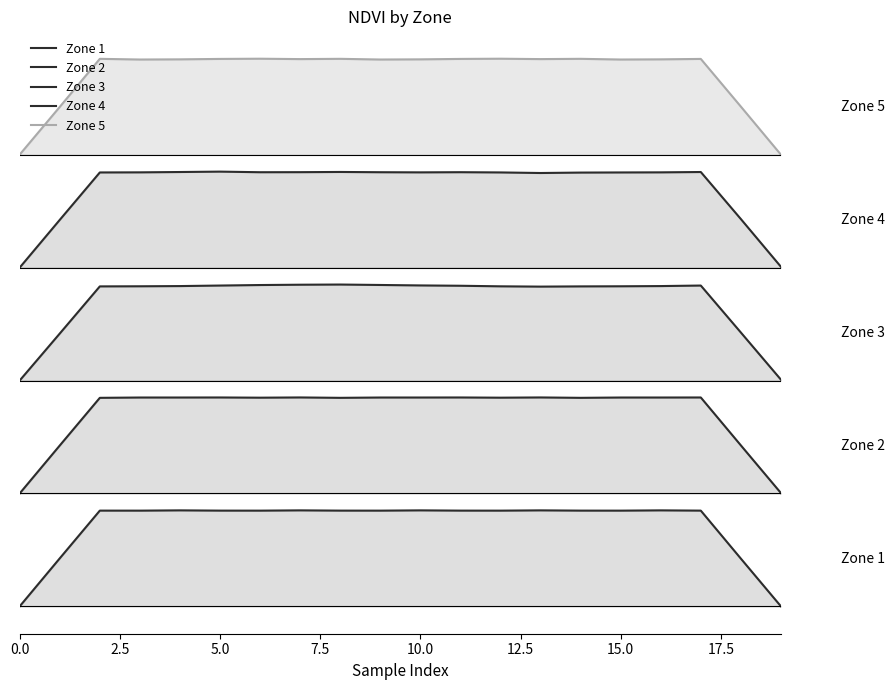

Rank the series by their maximum value, from highest to lowest.

Zone 5, Zone 4, Zone 3, Zone 2, Zone 1